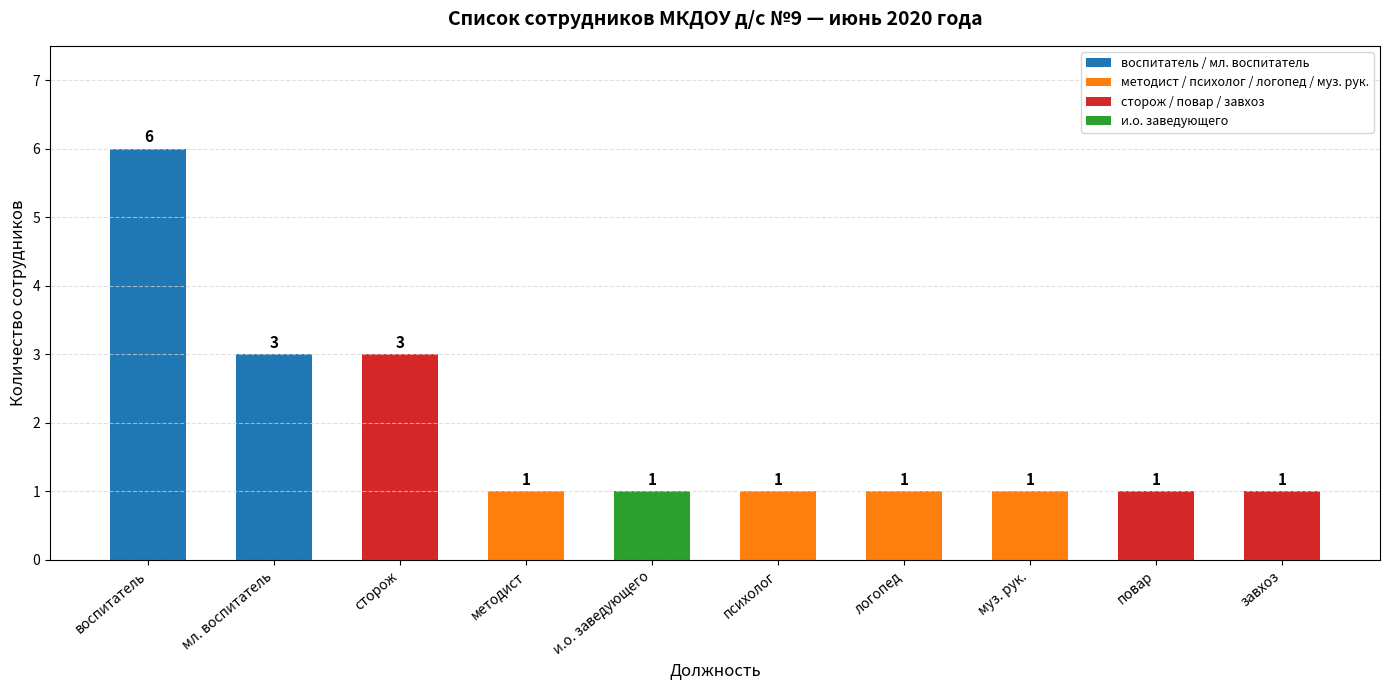

What is the ratio of the value at психолог to the value at завхоз?

1.0